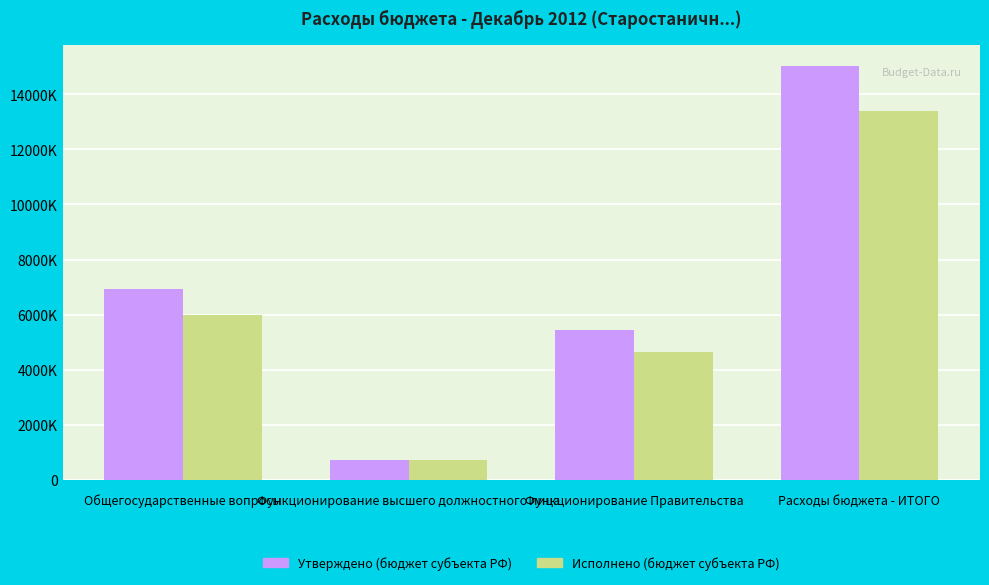

Reading left to right, list all the values displayed in this chart.

Утверждено (бюджет субъекта РФ): 6932100.0	724000.0	5431000.0	15036200.0
Исполнено (бюджет субъекта РФ): 5996480.1	720768.7	4637608.4	13382447.2